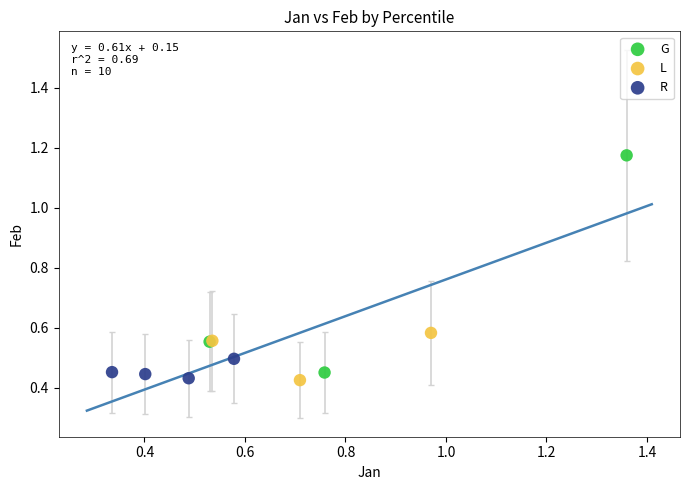

Which series reaches the maximum Y coordinate?

G